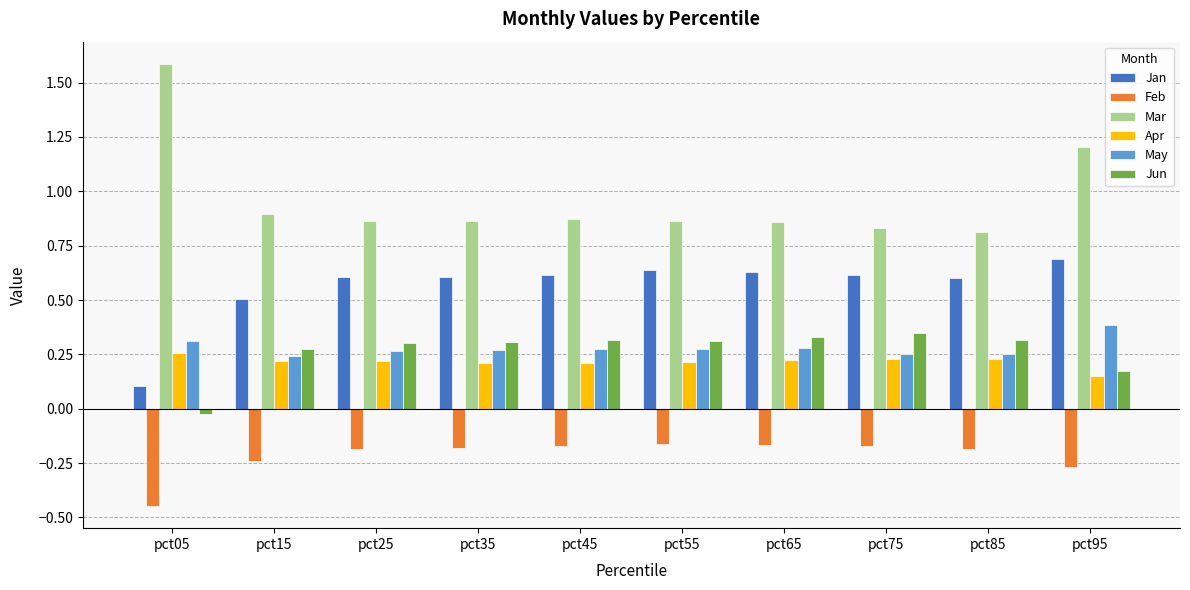

Which series has the largest range (max minus min)?

Mar